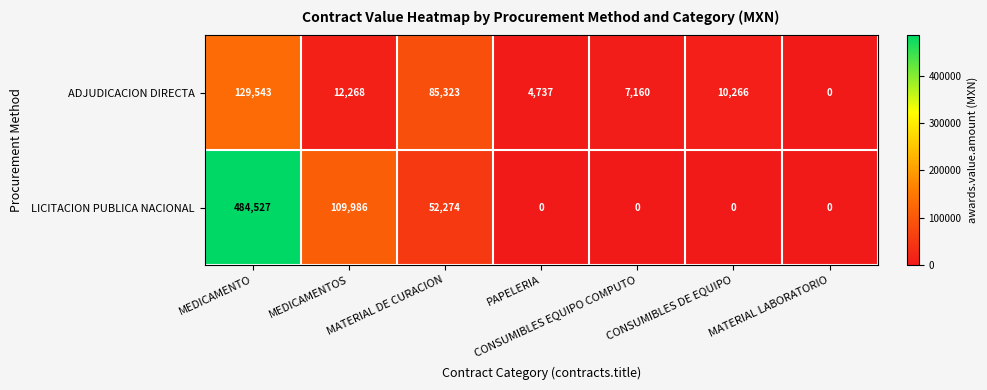

Which series has the largest range (max minus min)?

LICITACION PUBLICA NACIONAL